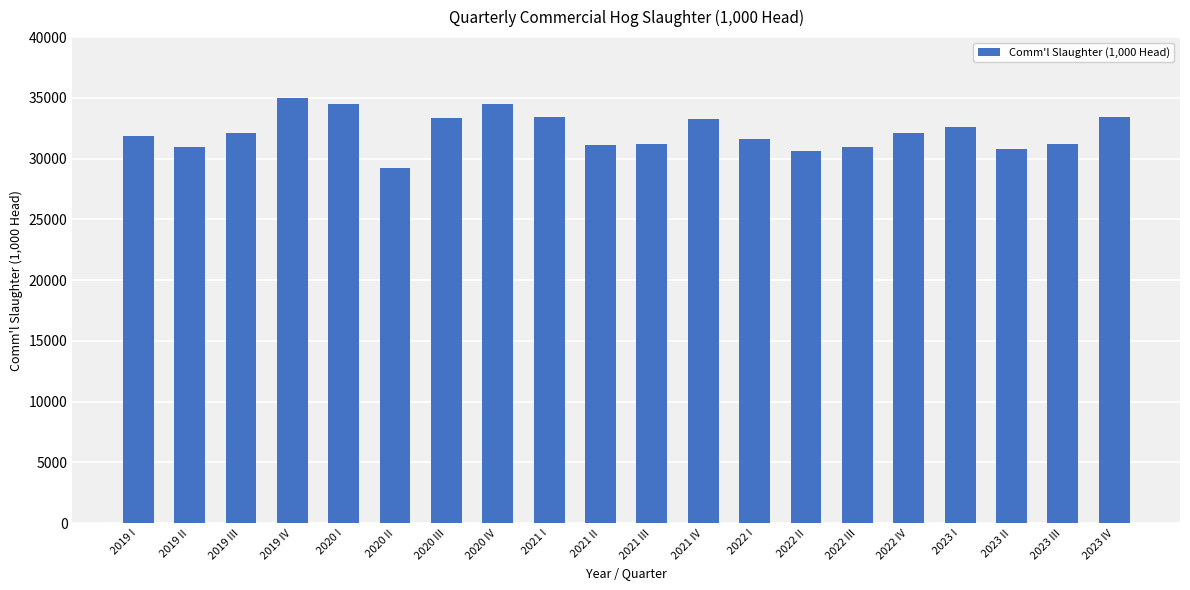

What is the sum of the values at 2021 III and 2020 IV?

65678.8